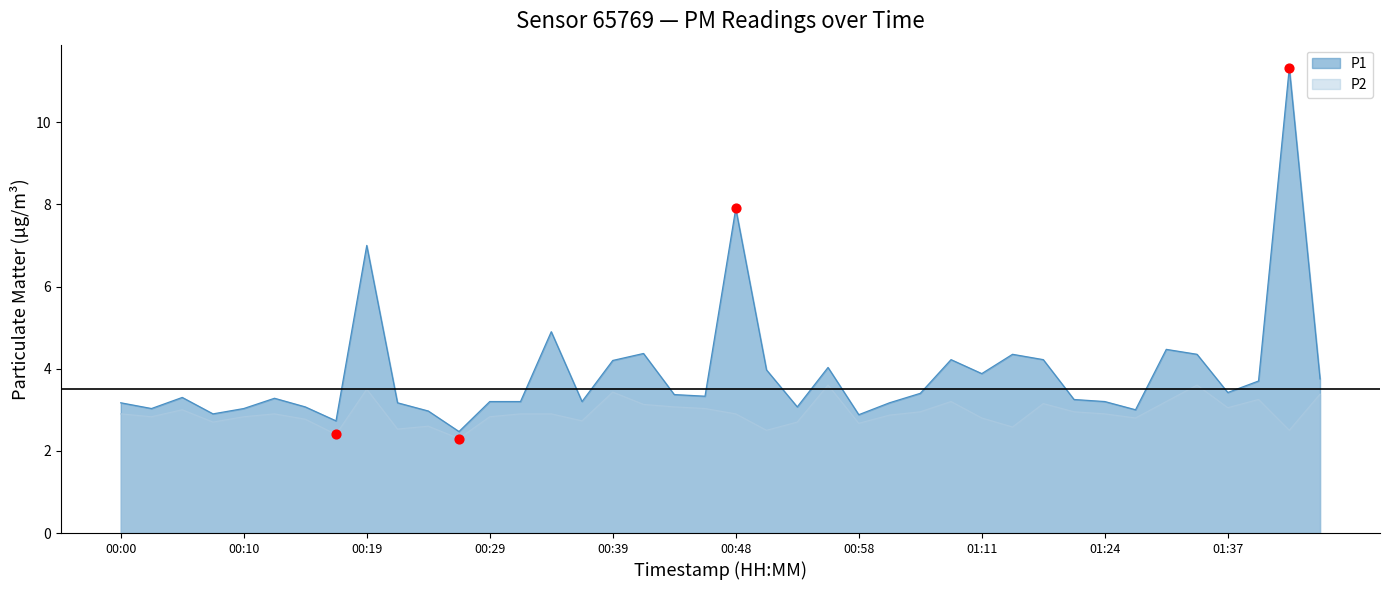

What is the total value across all series at 00:46?

6.4